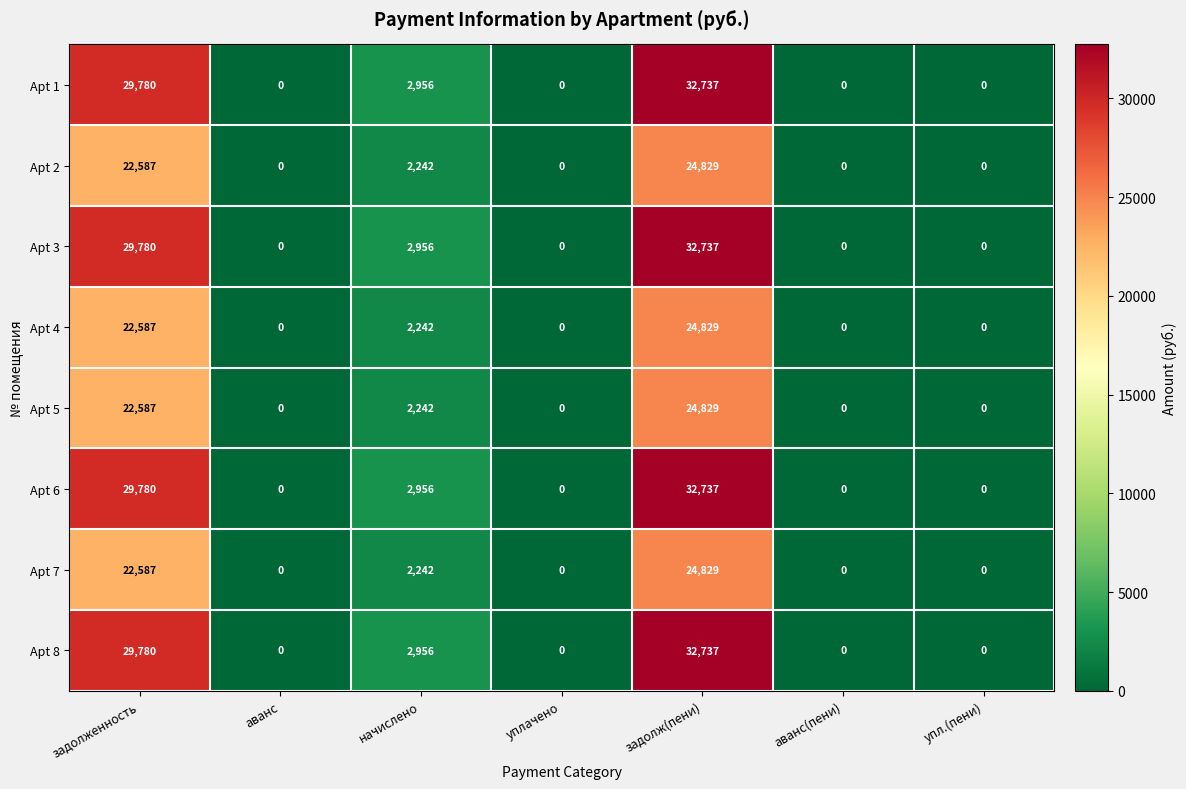

Which label corresponds to the largest value in the chart?

задолж(пени)